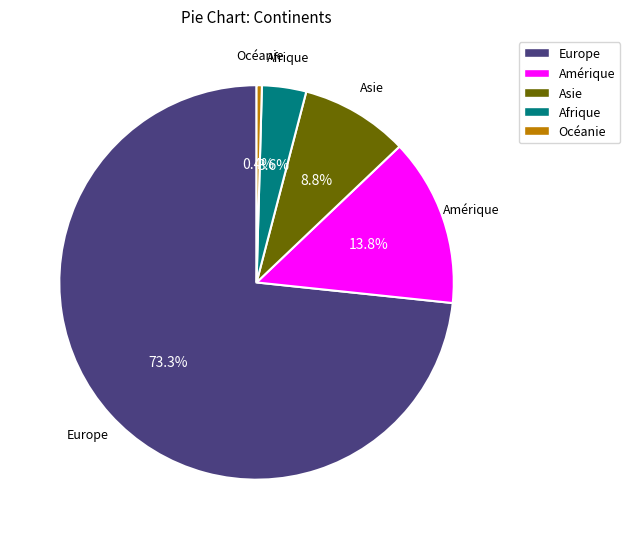

Is the sum of Europe and Amérique greater than half?

Yes